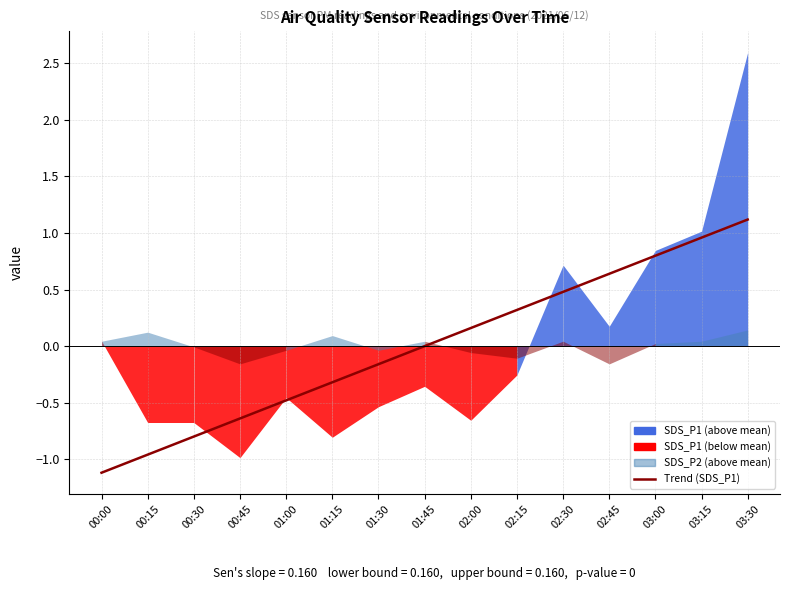

How many positive values are there?

7